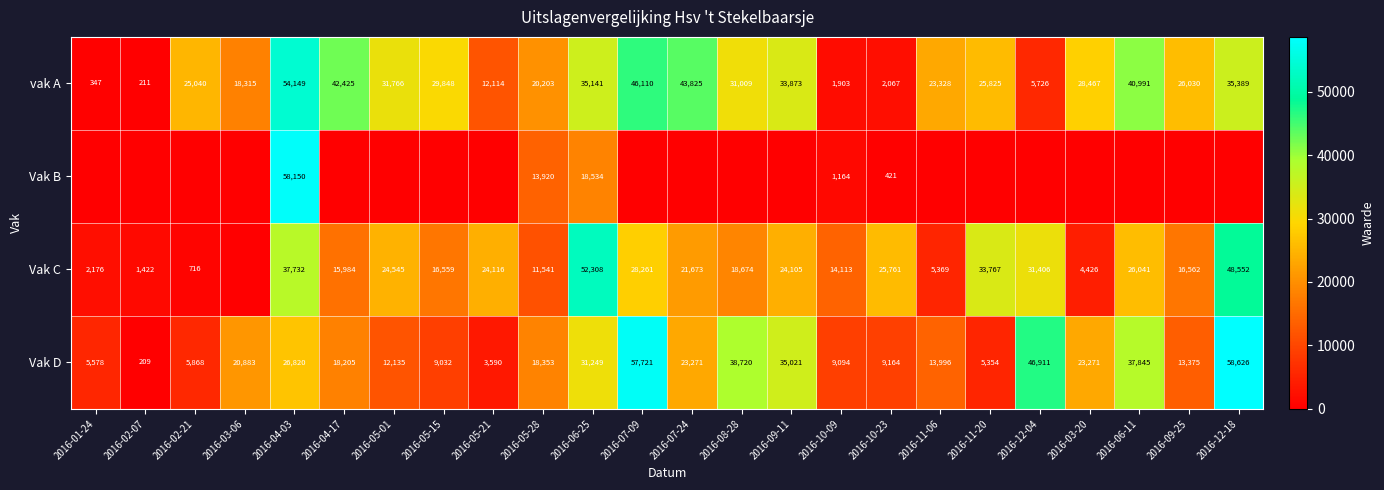

How many data points in Vak D are less than 18353?

12